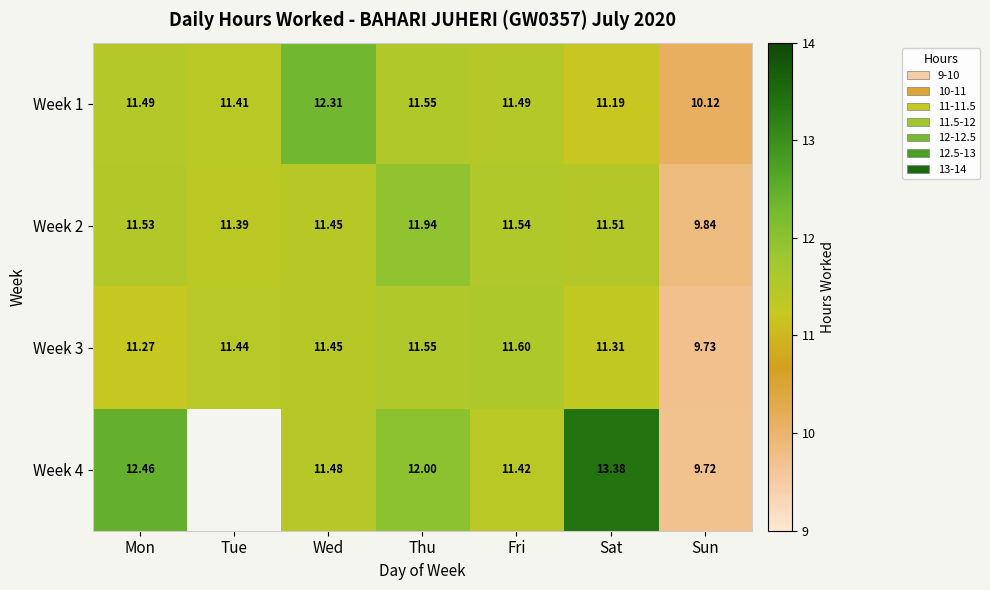

At which label does Week 2 first exceed 11?

Mon